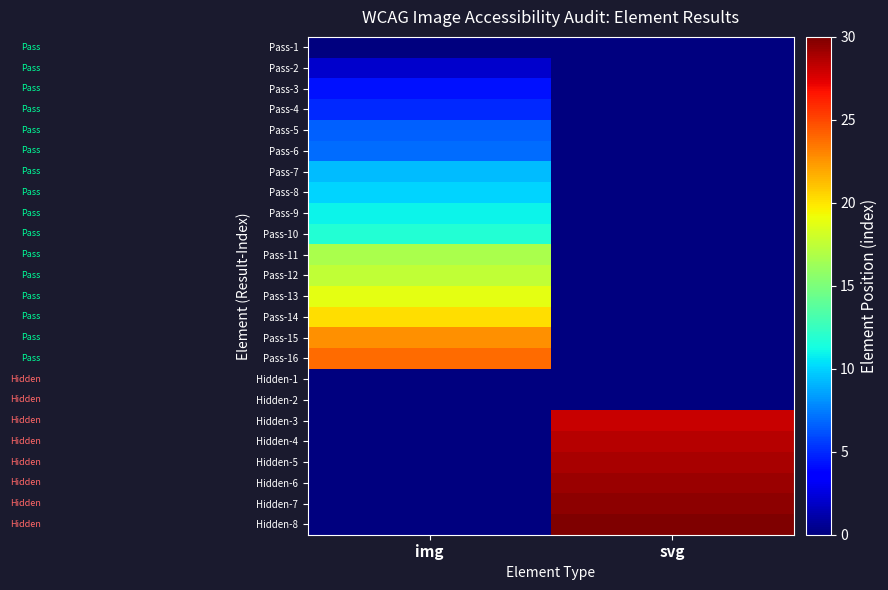

Which series has the largest range (max minus min)?

Hidden-8